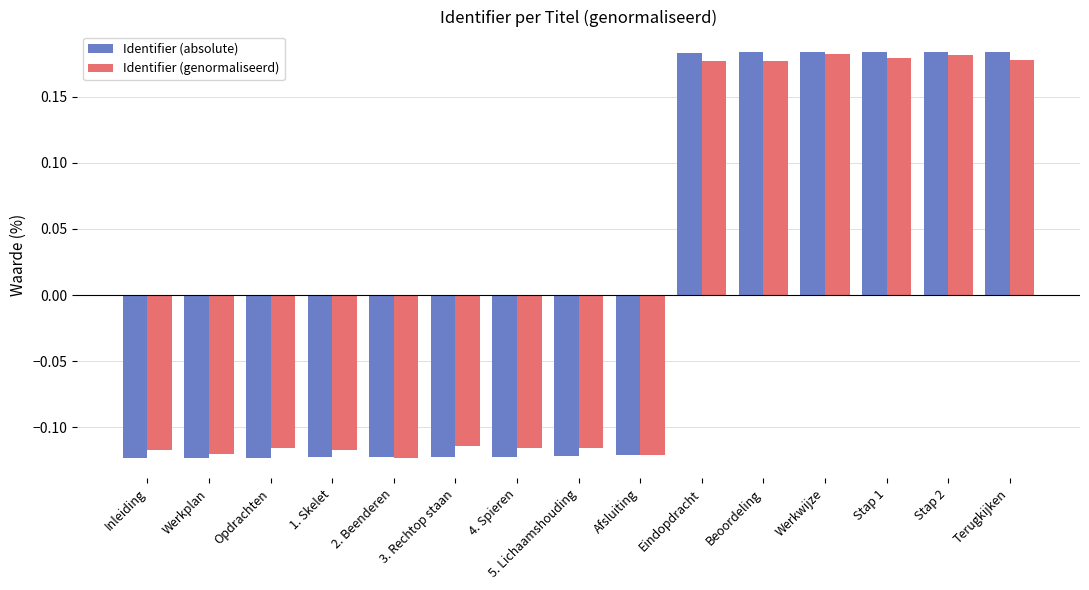

Which series has the widest spread of values?

Identifier (absolute)